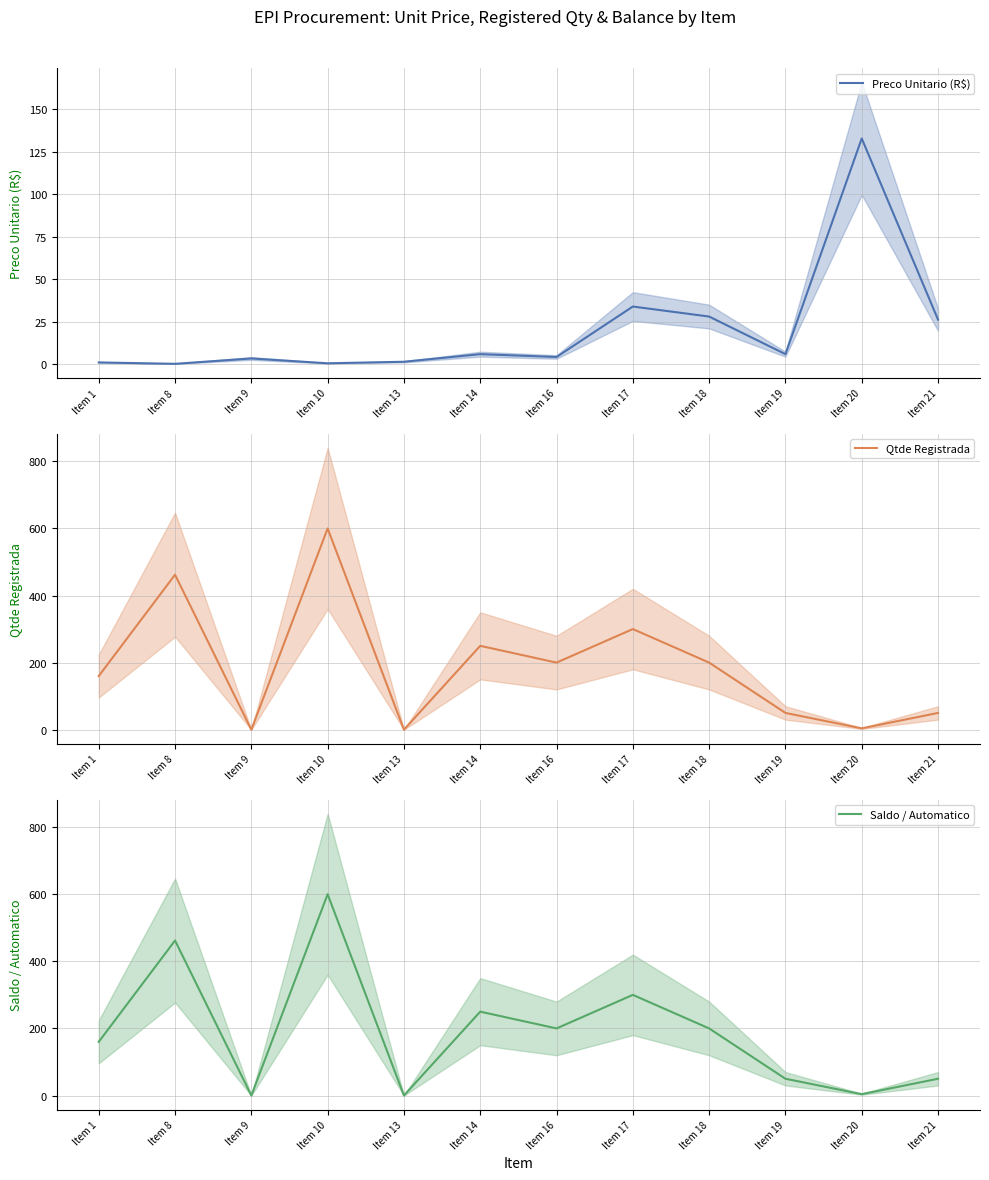

What is the spread (max minus min) of values at Item 19?

44.1